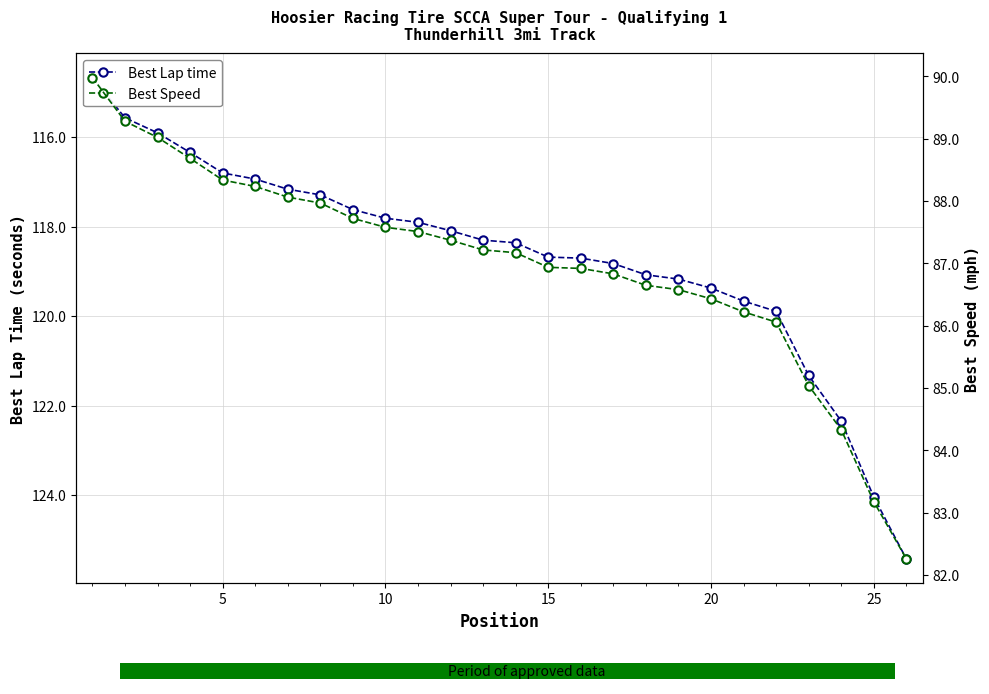

Is the value of Best Speed at 23 greater than the value of Best Lap time at 15?

No